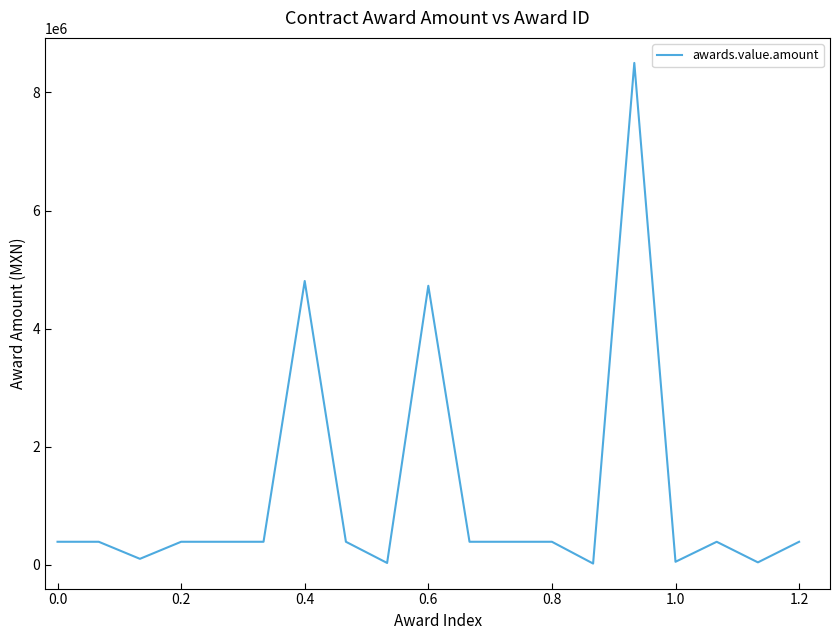

What is the maximum value shown in the chart?

8500000